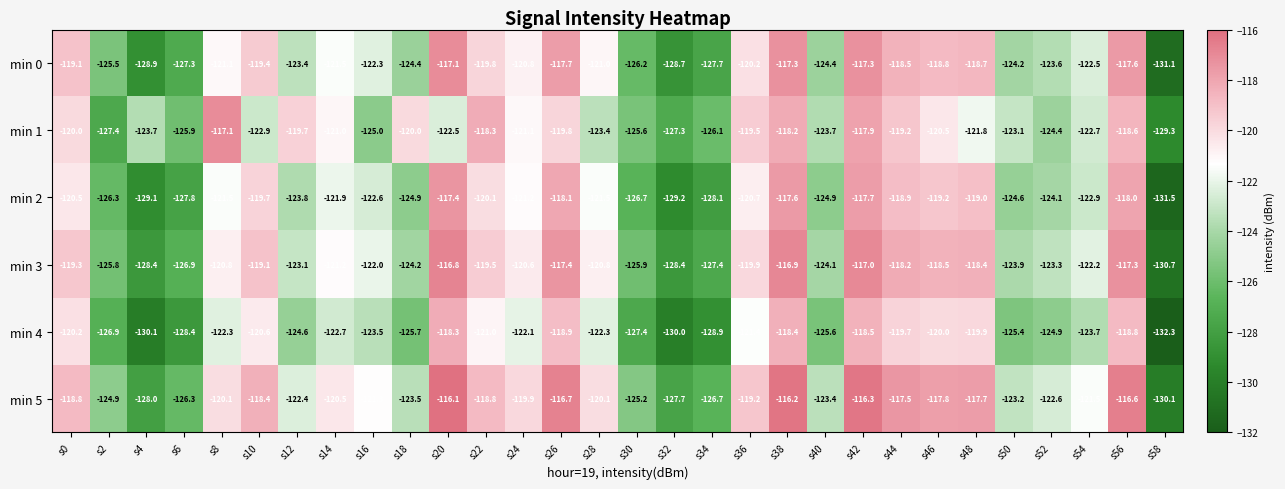

What is the maximum value shown in the chart?

-116.1